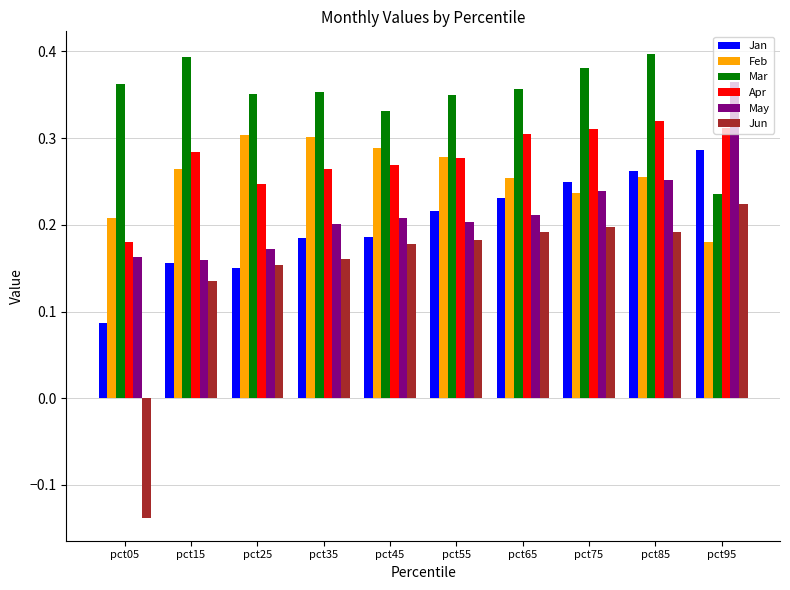

The Feb series shows 0.1 at pct35. True or false?

False